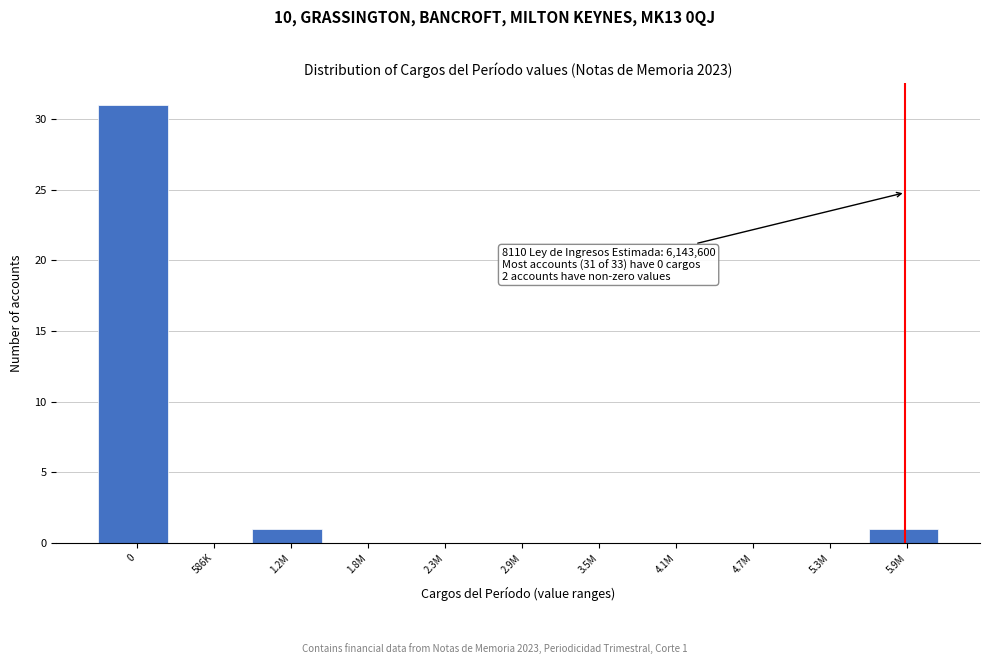

Reading left to right, list all the values displayed in this chart.

0=31	586K=0	1.2M=1	1.8M=0	2.3M=0	2.9M=0	3.5M=0	4.1M=0	4.7M=0	5.3M=0	5.9M=1